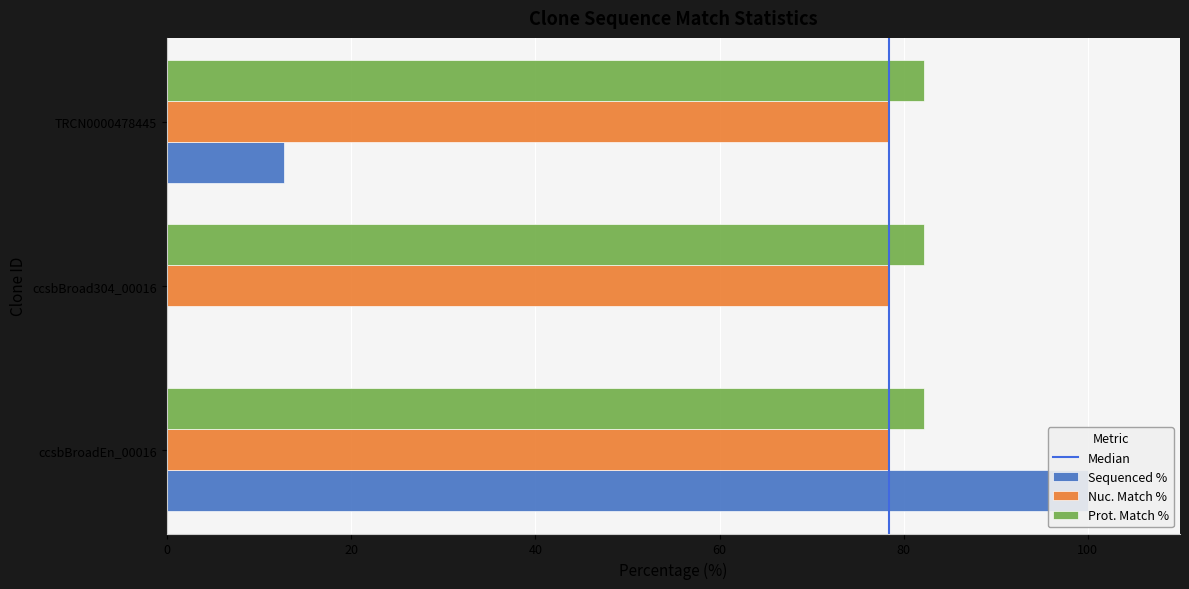

At which label is Prot. Match % closest to 82?

ccsbBroadEn_00016